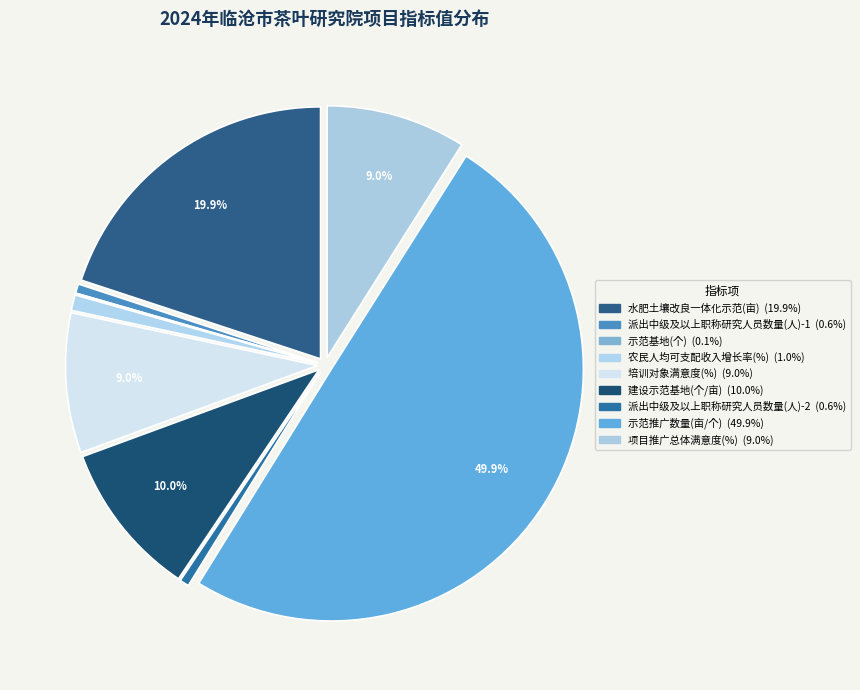

Is it true that 派出中级及以上职称研究人员数量(人)-1 is 1% of the pie?

True